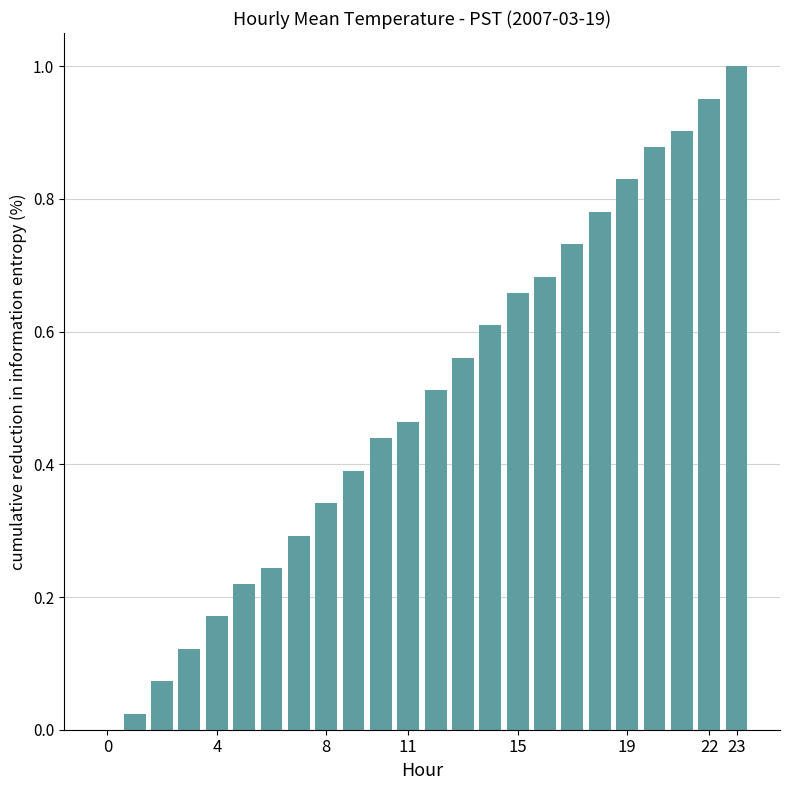

What is the sum of all values?

11.9